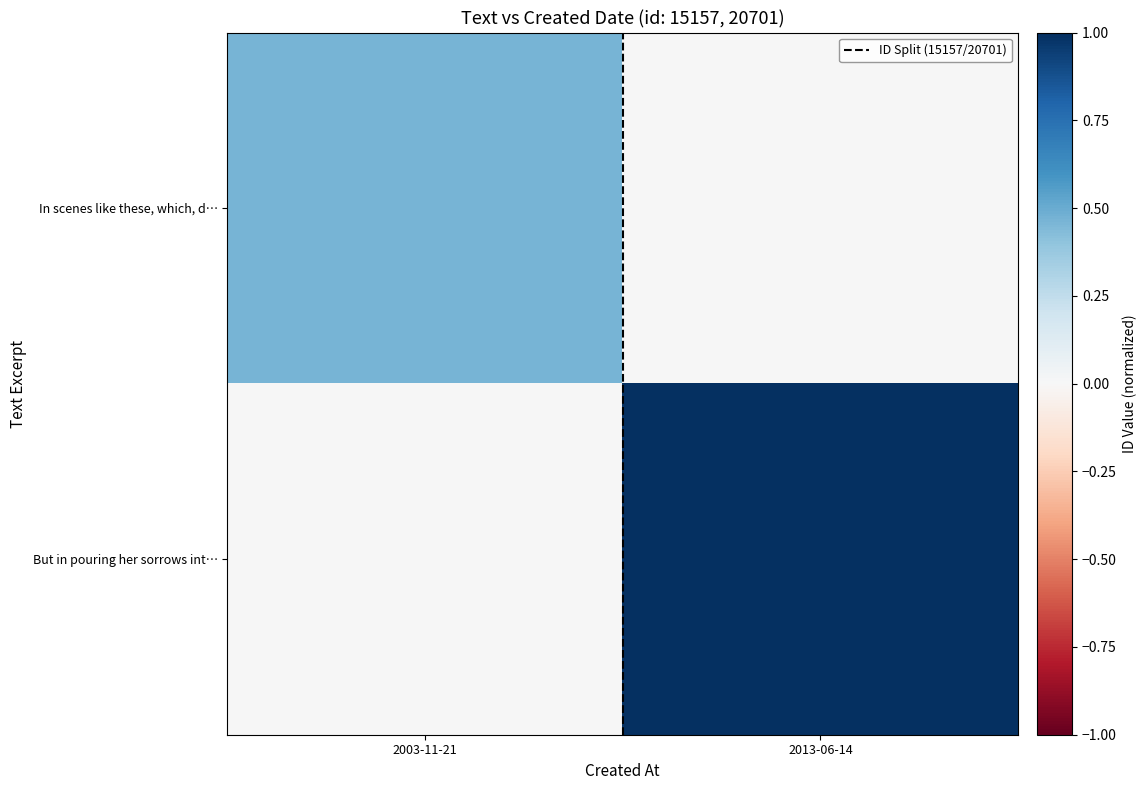

Which series has the largest total across all categories?

ID Split (15157/20701)